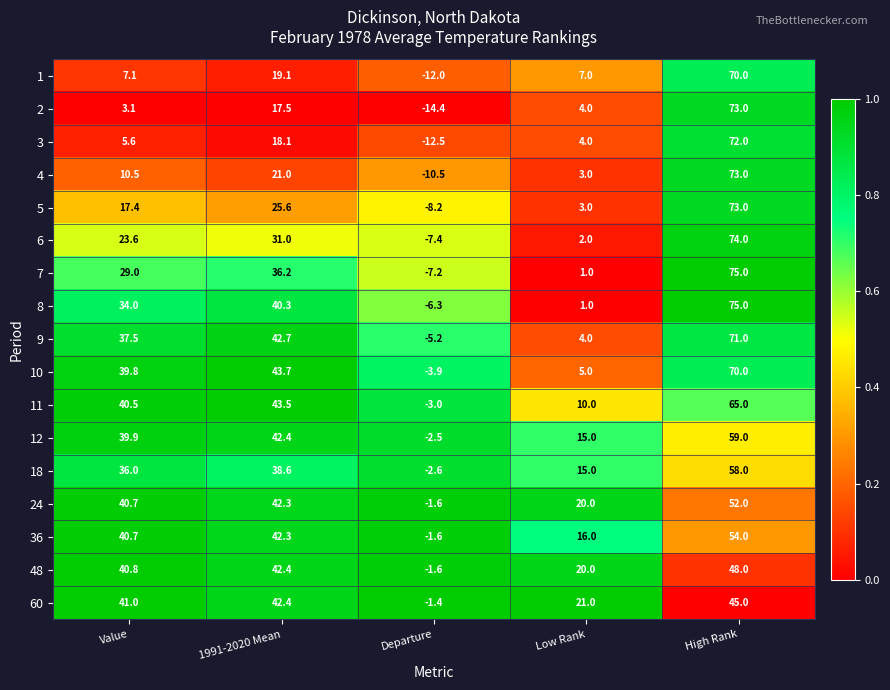

Read the 2 value at Low Rank.

4.0